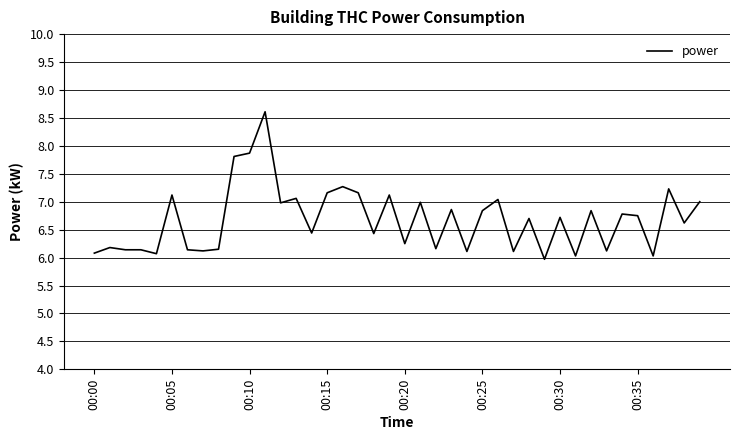

What is the difference between the maximum and second lowest values?

2.6